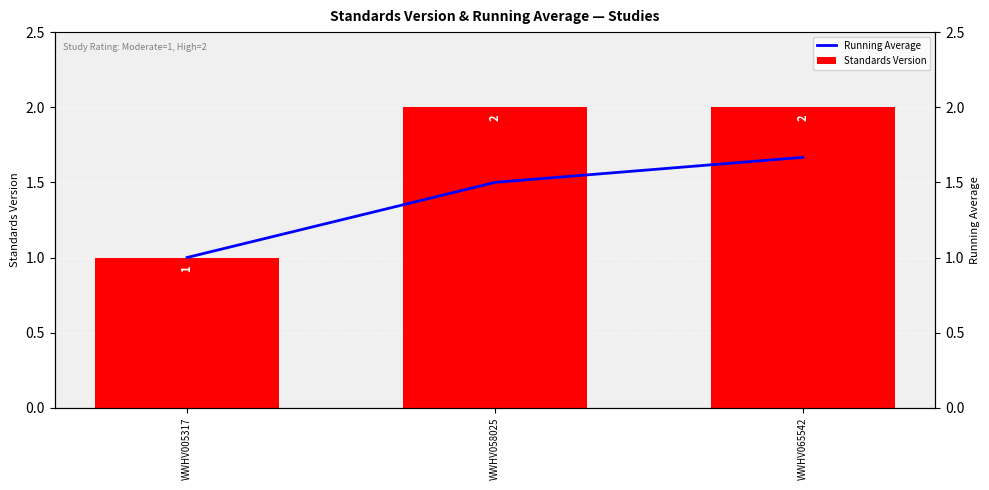

Which category has the lowest value across all series?

WWHV005317